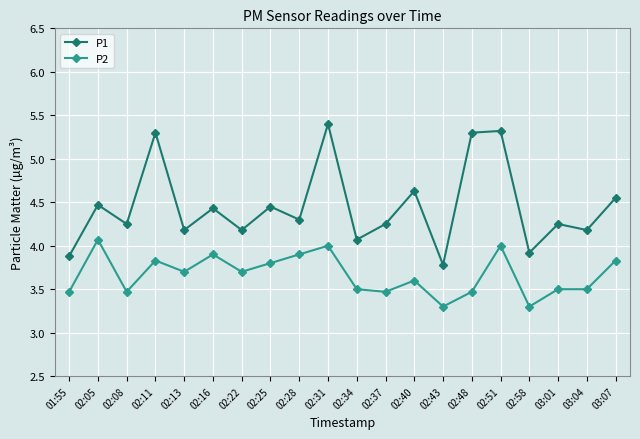

What is the spread (max minus min) of values at 03:04?

0.7